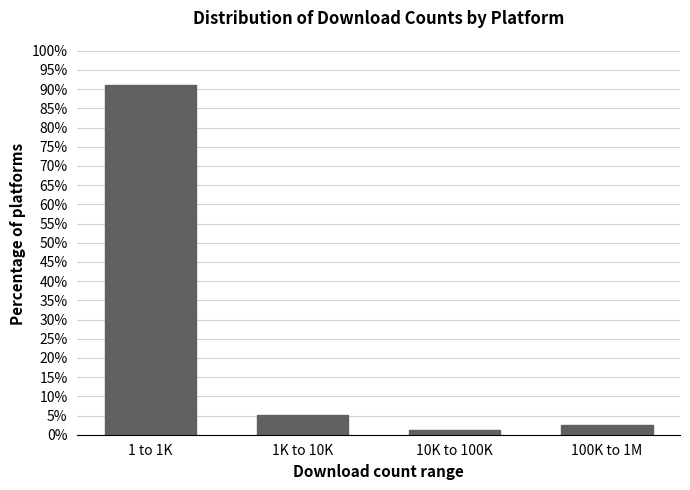

Reading right to left, list all the values displayed in this chart.

2.5	1.3	5.1	91.1